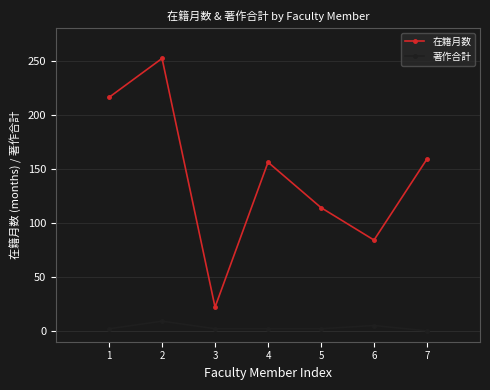

Which label corresponds to the largest value in the chart?

2